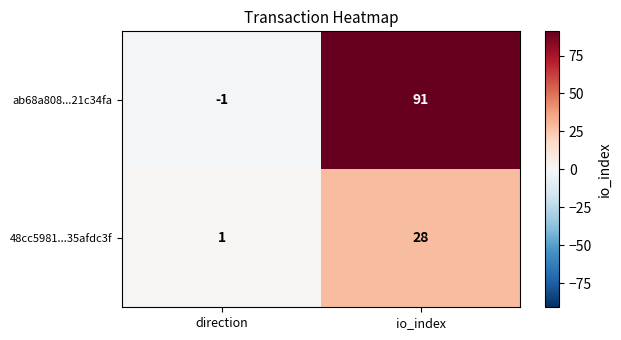

The value of 48cc5981...35afdc3f at io_index is 28. True or false?

True